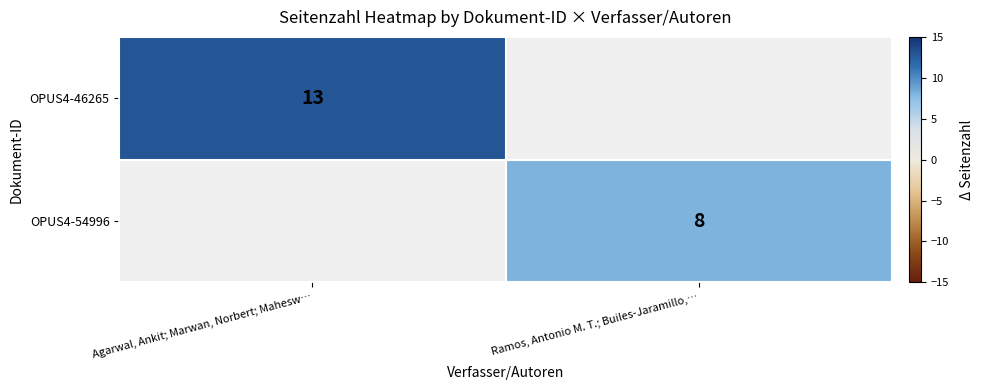

At which category does the chart reach its minimum across all series?

Ramos, Antonio M. T.; Builes-Jaramillo,…